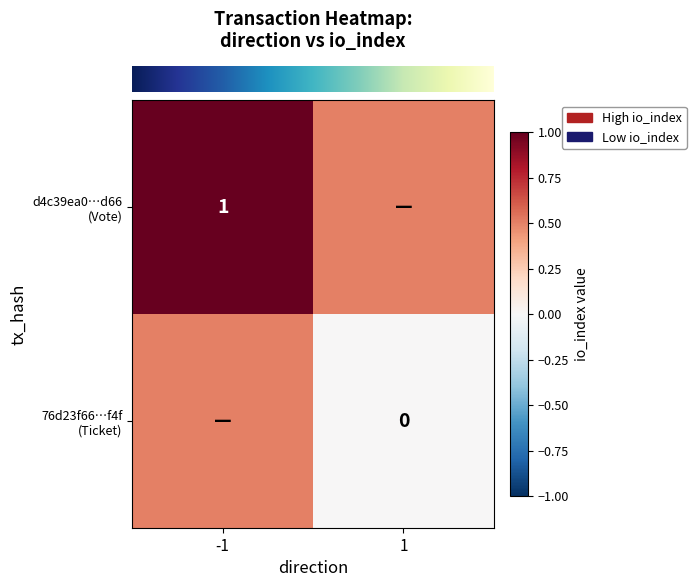

Rank the categories by row_1 value from highest to lowest.

-1, 1